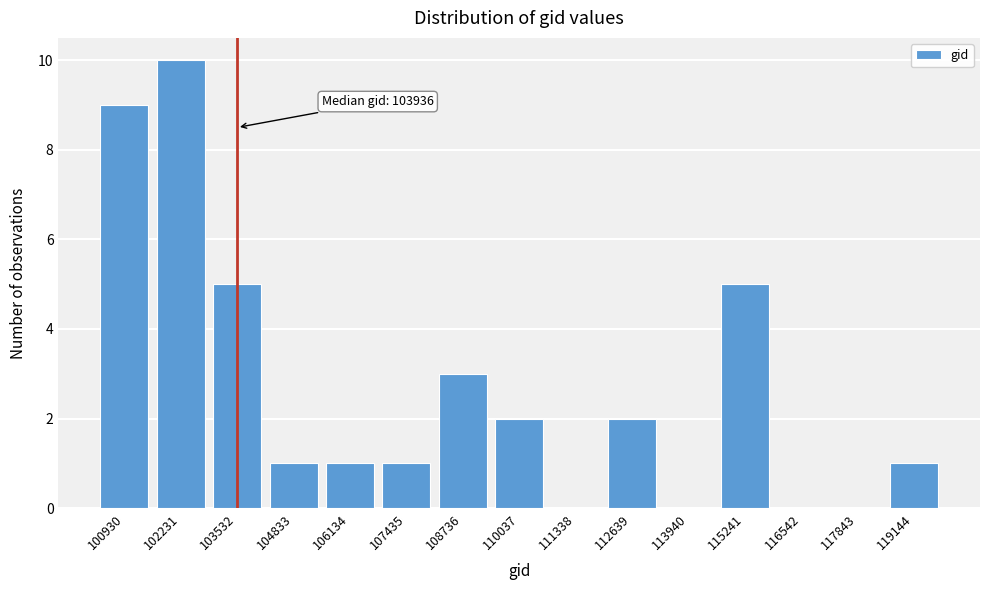

Reading right to left, extract all data points from this chart.

119144=1	117843=0	116542=0	115241=5	113940=0	112639=2	111338=0	110037=2	108736=3	107435=1	106134=1	104833=1	103532=5	102231=10	100930=9